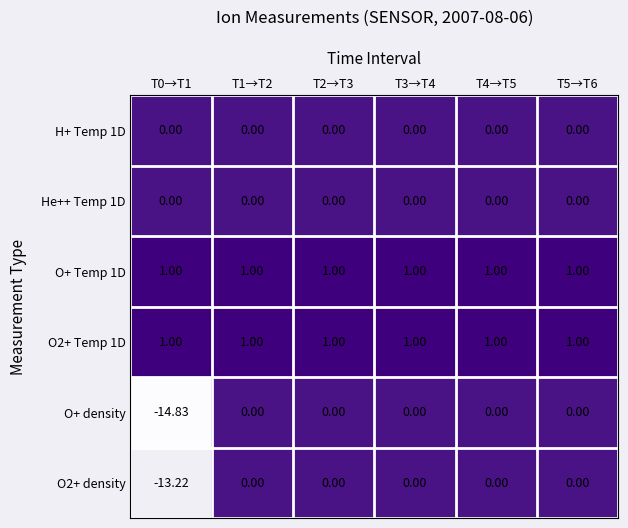

How many data points does each series have?

6